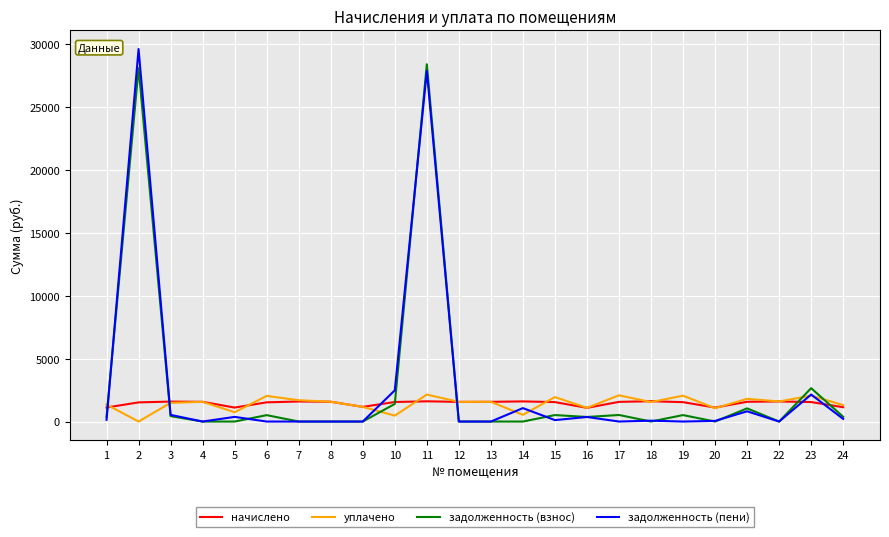

What is the sum of the задолженность (пени) values at 20 and 13?

50.7